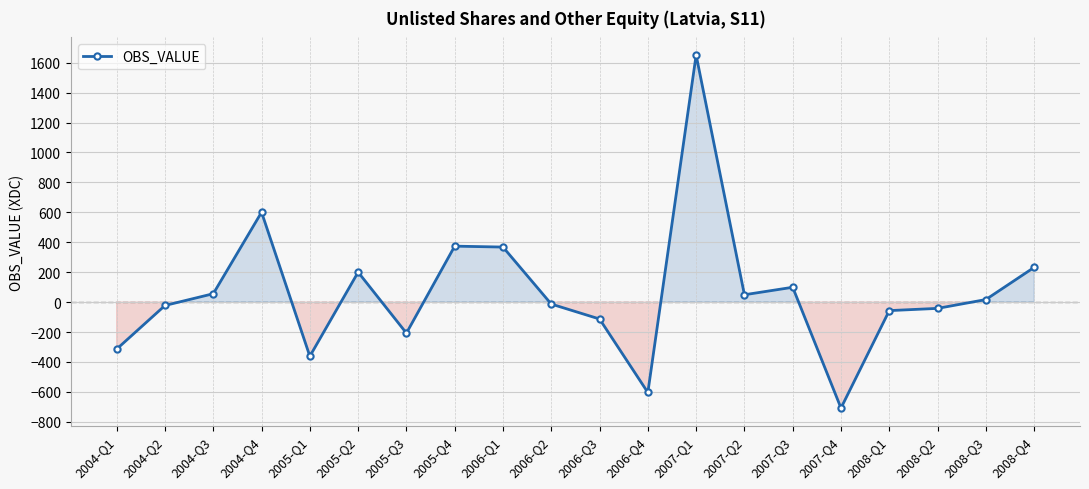

How many lines are shown in the chart?

1